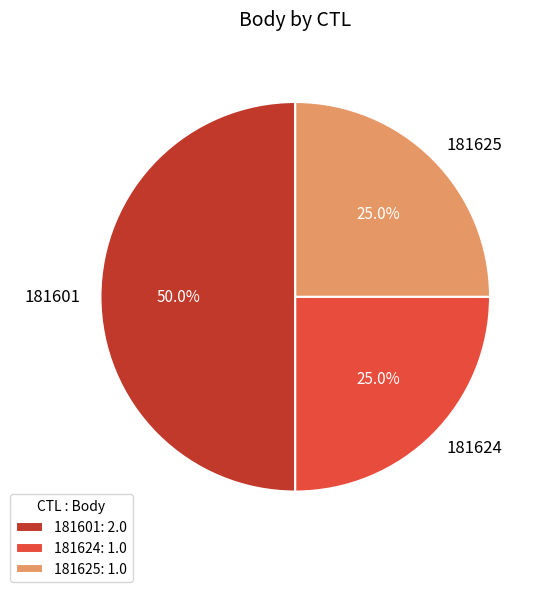

What percentage do 181625 and 181624 together represent?

50.0%